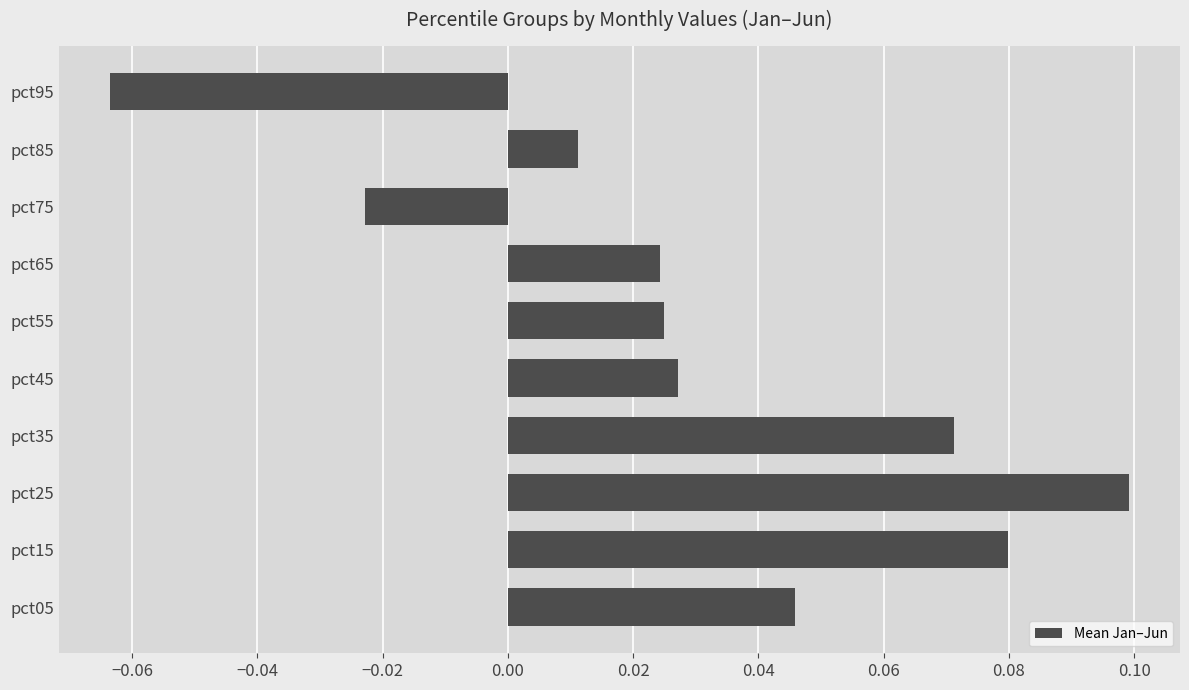

How many bars are there in total?

10